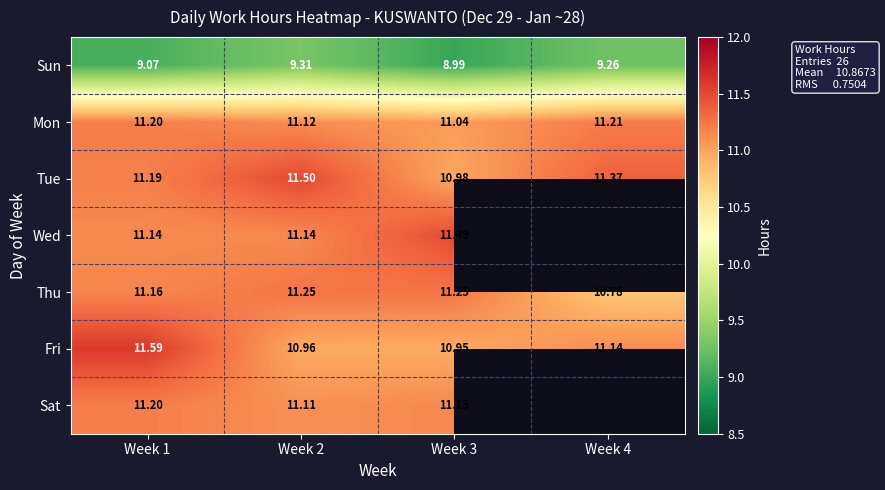

Where is Tue nearest to the value 11?

Week 3